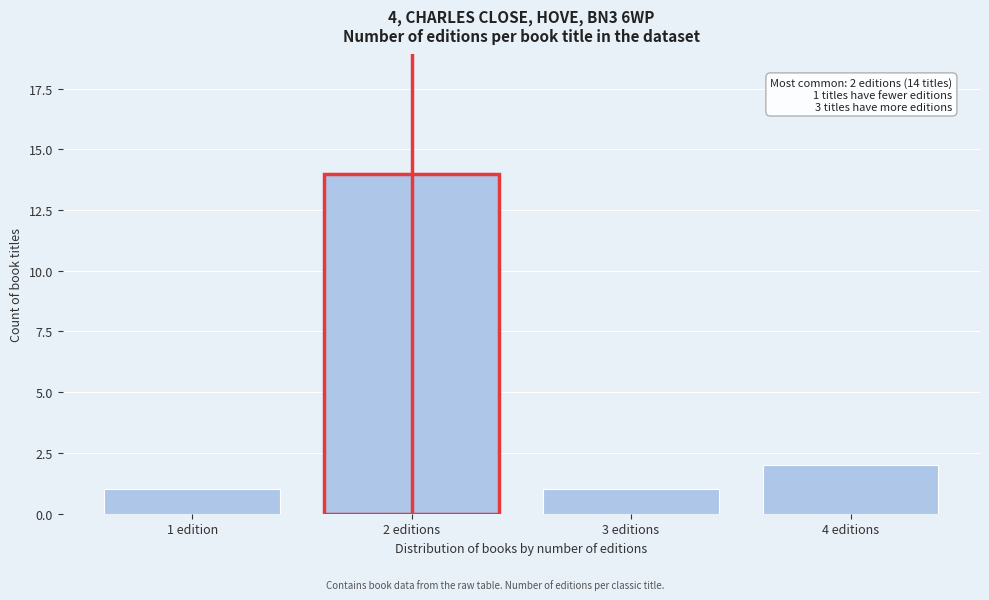

Reading right to left, list all the values displayed in this chart.

4 editions=2	3 editions=1	2 editions=14	1 edition=1